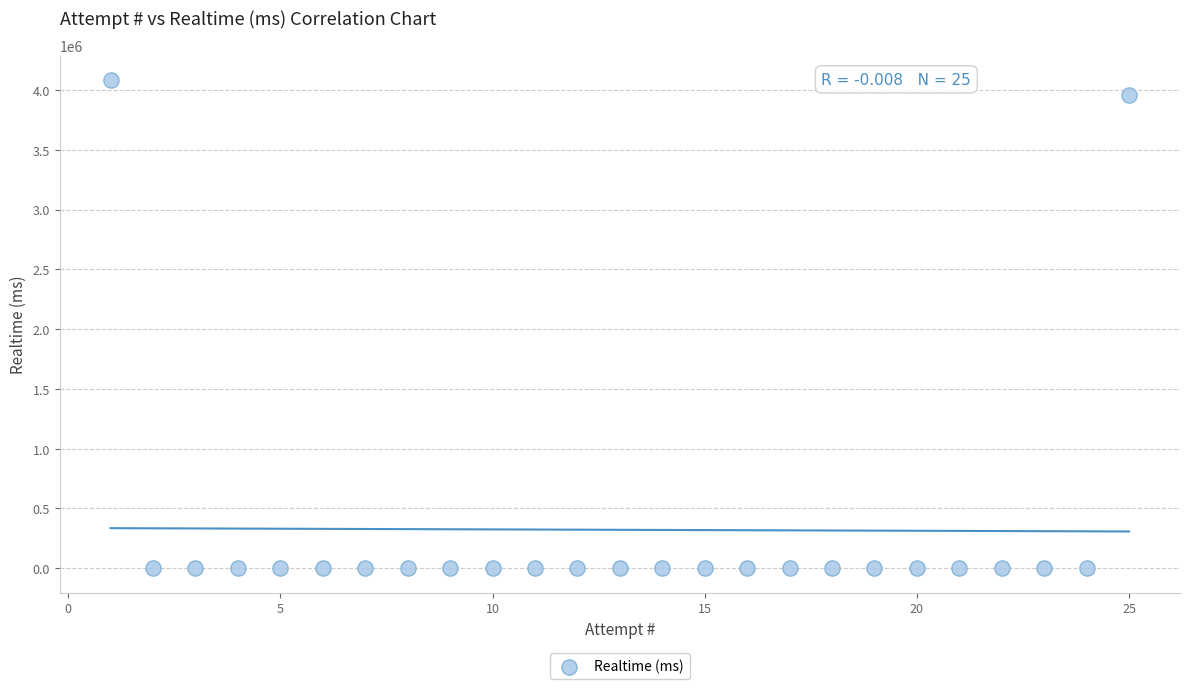

What Y value in the scatter plot is closest to 2041238?

3956640